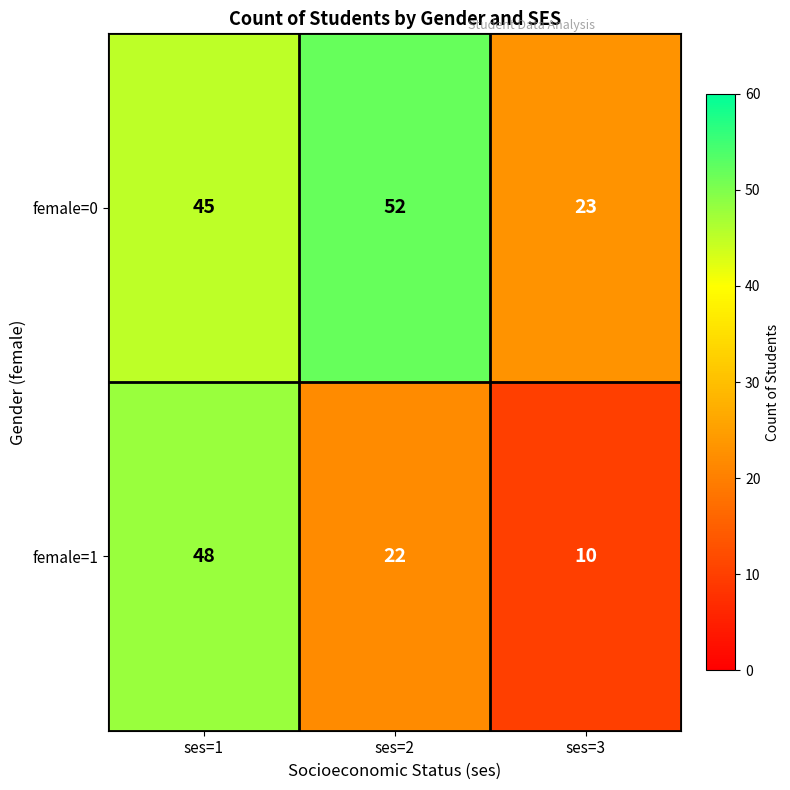

At which category is the sum across all series the highest?

ses=1